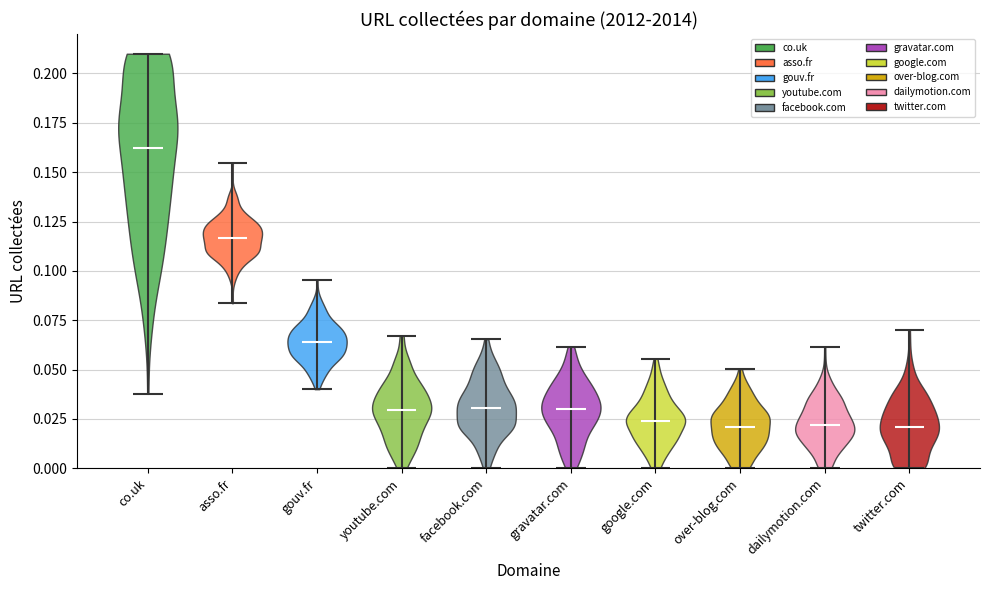

Reading left to right, read every violin against the y-axis: where its median line is, and the lowest and highest points it reaches. The values are not printed on the chart, so give them approximately, as read against the axis.

co.uk: median line 0.160, lowest point 0.040, highest point 0.210
asso.fr: median line 0.115, lowest point 0.085, highest point 0.155
gouv.fr: median line 0.065, lowest point 0.040, highest point 0.095
youtube.com: median line 0.030, lowest point 0.000, highest point 0.065
facebook.com: median line 0.030, lowest point 0.000, highest point 0.065
gravatar.com: median line 0.030, lowest point 0.000, highest point 0.060
google.com: median line 0.025, lowest point 0.000, highest point 0.055
over-blog.com: median line 0.020, lowest point 0.000, highest point 0.050
dailymotion.com: median line 0.020, lowest point 0.000, highest point 0.060
twitter.com: median line 0.020, lowest point 0.000, highest point 0.070